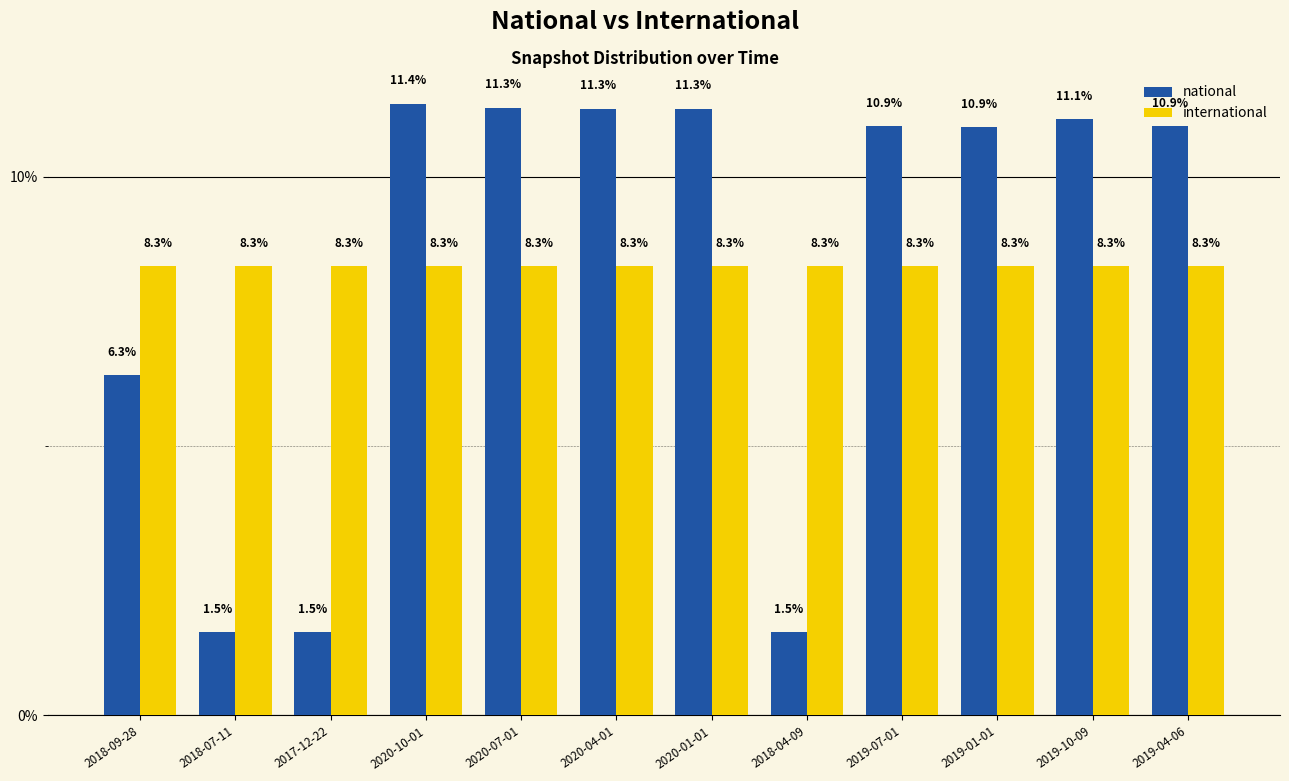

The value of international at 2017-12-22 is 11.3. True or false?

False